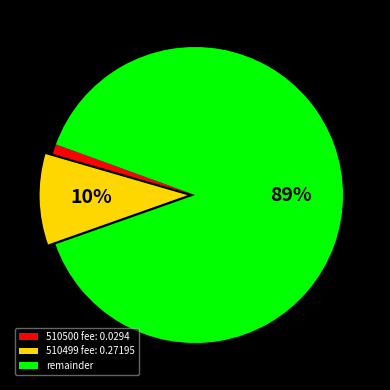

To the nearest percent, what is the difference between the remainder and 510500 fee: 0.0294 slice percentages?

88%